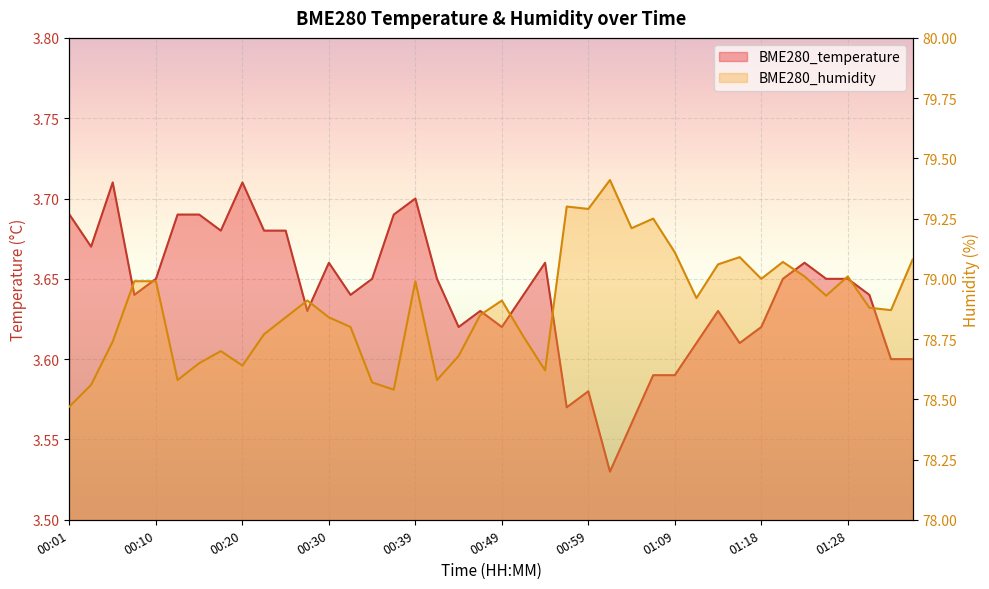

What is the maximum value shown in the chart?

79.4